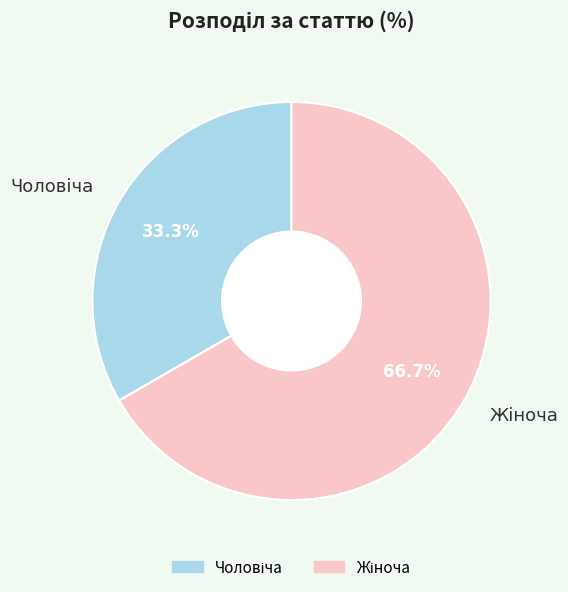

Is there any slice that represents more than half of the pie?

Yes